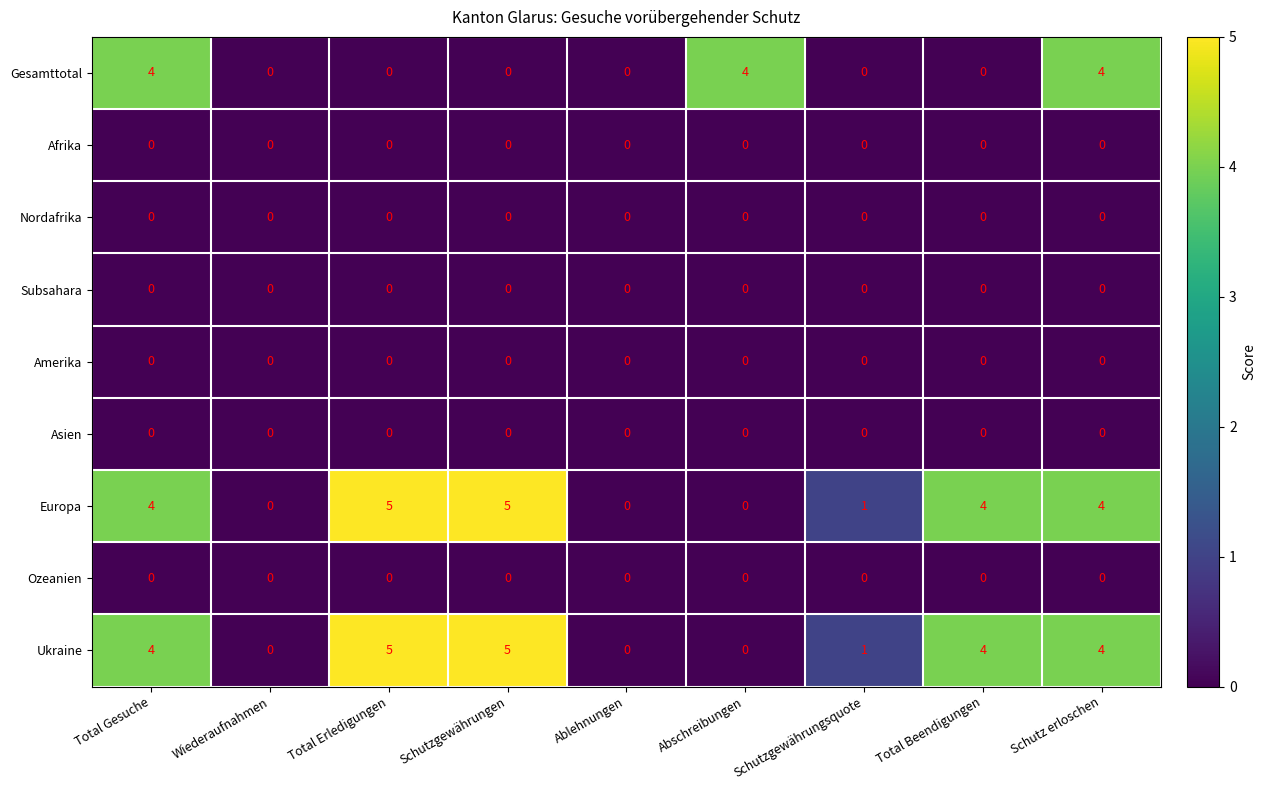

True or false: Gesamttotal has a value of 0 at Schutzgewährungsquote.

True